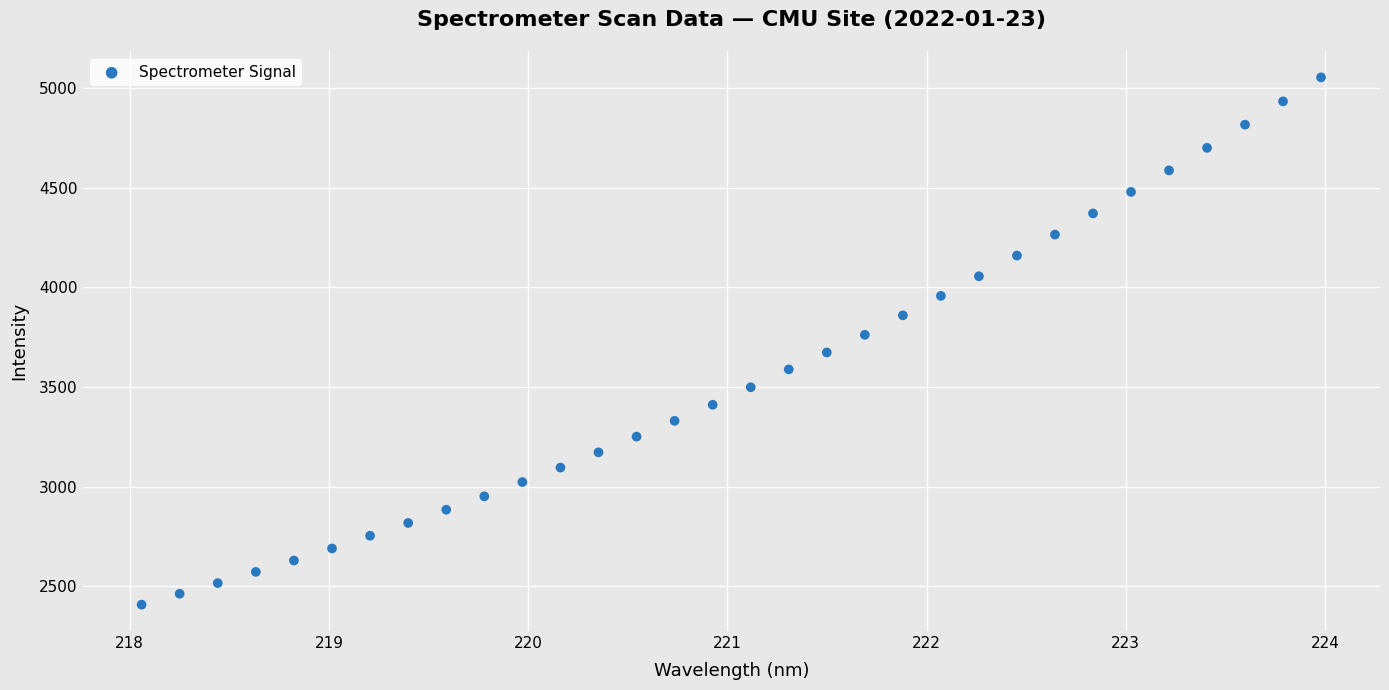

What is the range of X values (max minus min)?

5.9